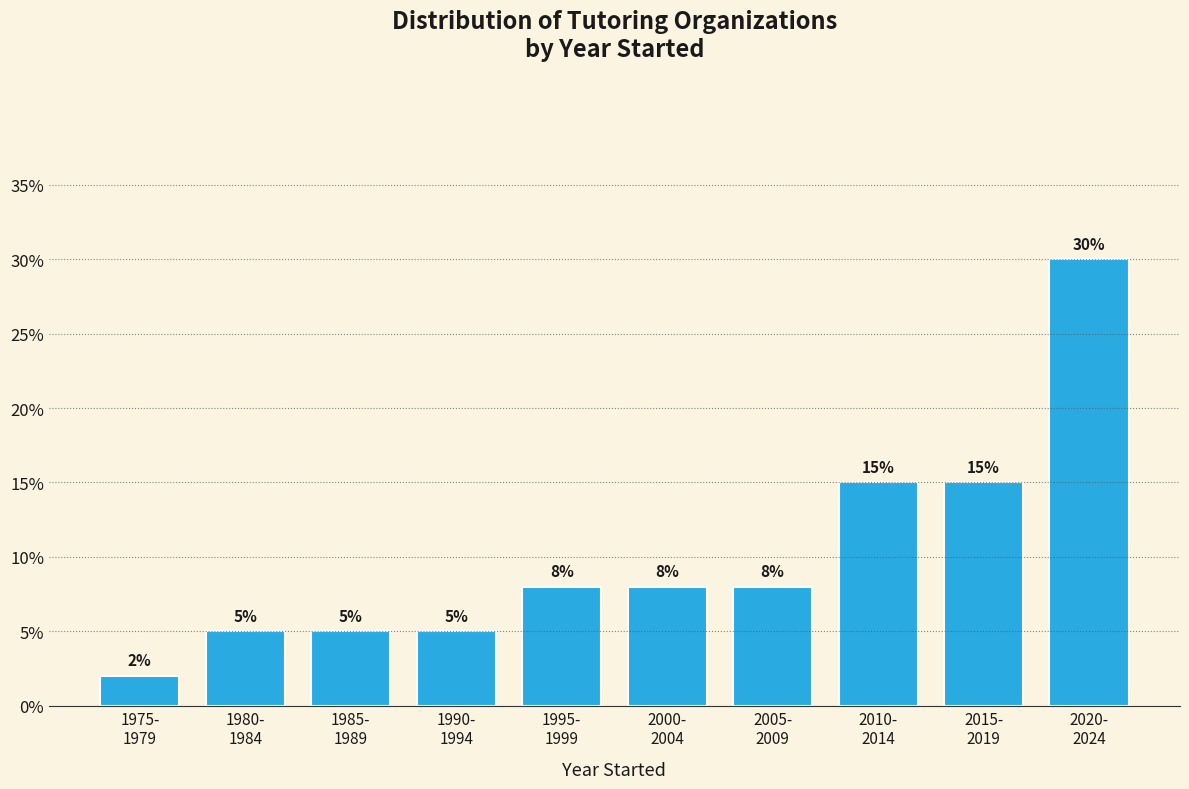

Reading left to right, extract all data points from this chart.

2	5	5	5	8	8	8	15	15	30